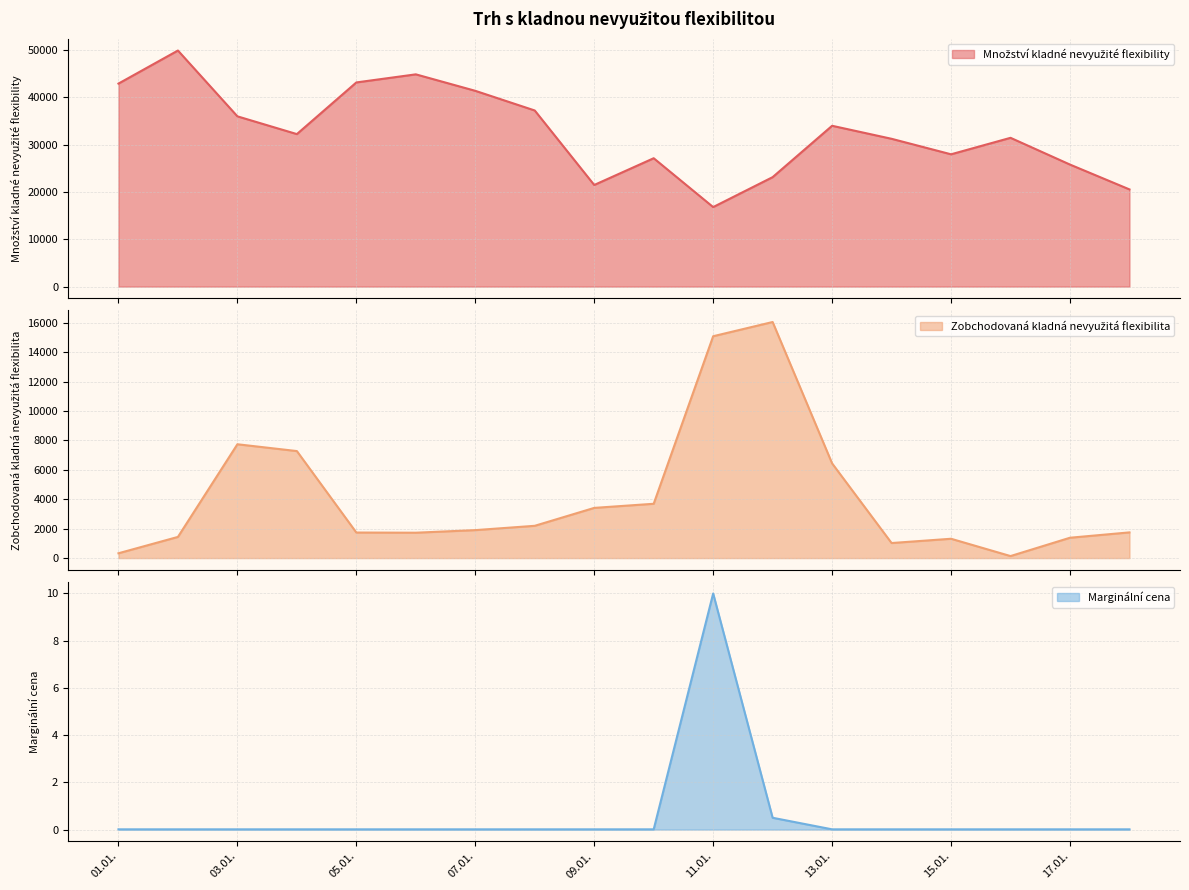

Where is the first local maximum for Množství kladné nevyužité flexibility?

02.01.2025